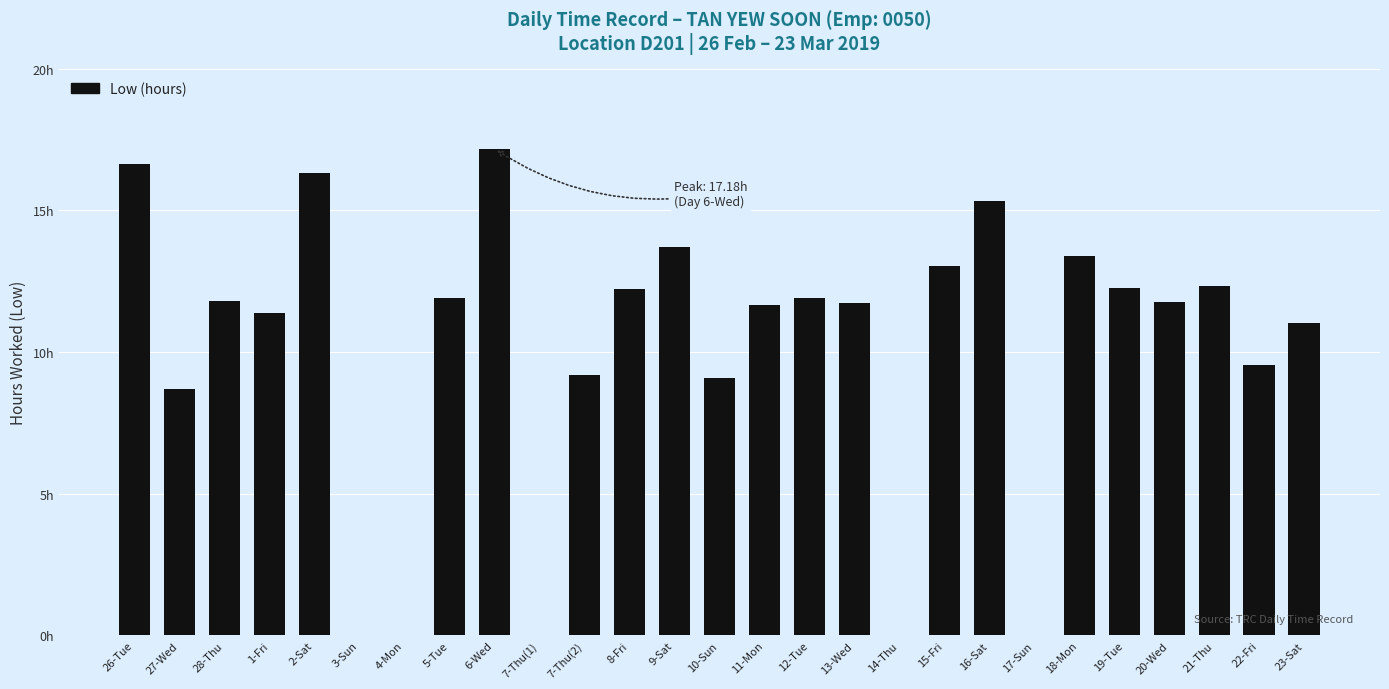

Between 10-Sun and 7-Thu(1), which is larger?

10-Sun